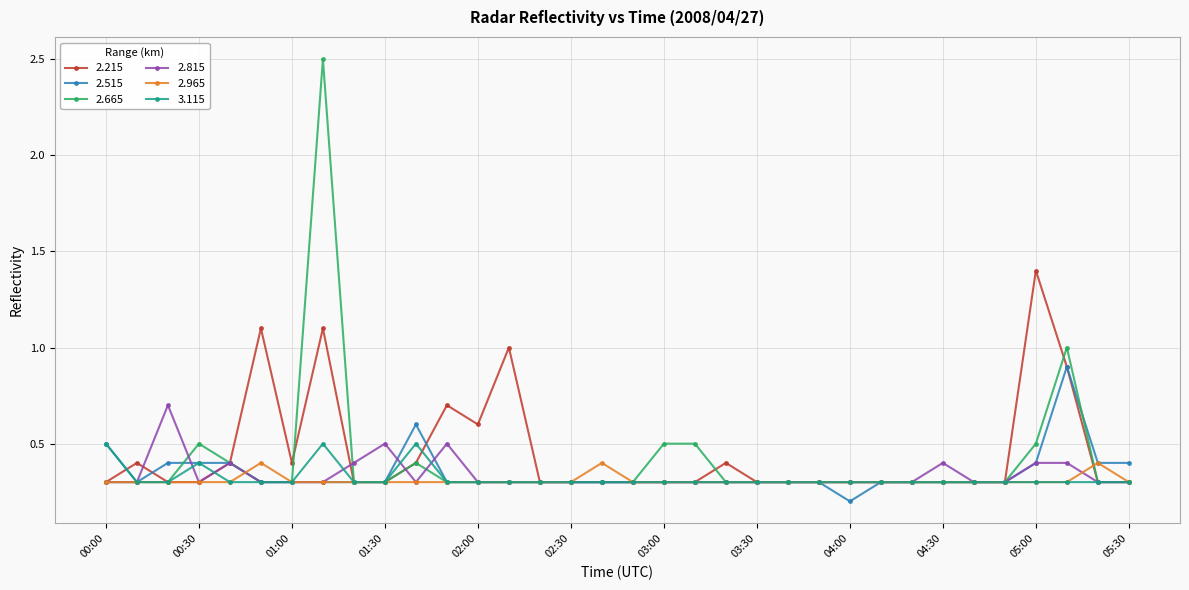

What is the minimum value shown in the chart?

0.2